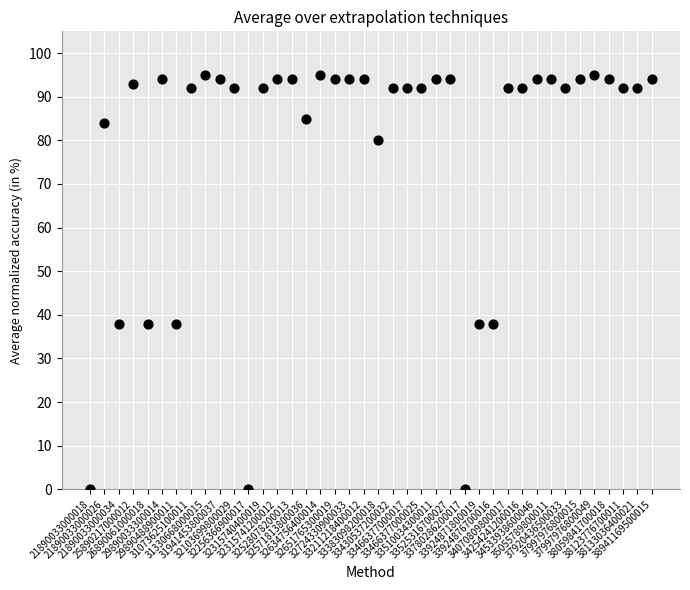

What is the range of Y values (max minus min)?

95